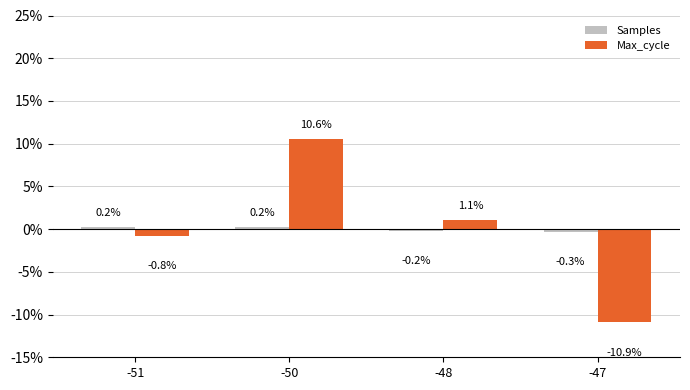

List the labels in order of Max_cycle value, largest first.

-50, -48, -51, -47